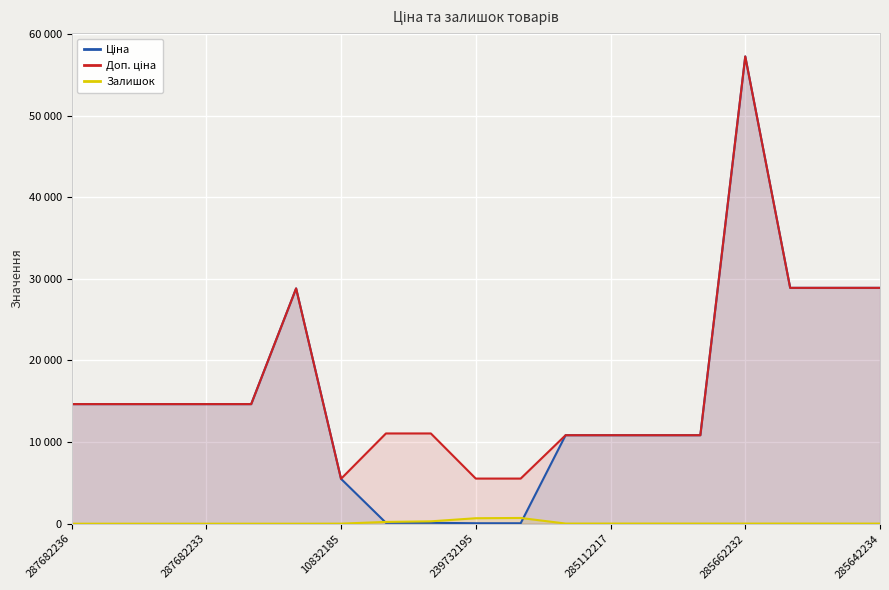

Which series has the largest total across all categories?

Доп. ціна